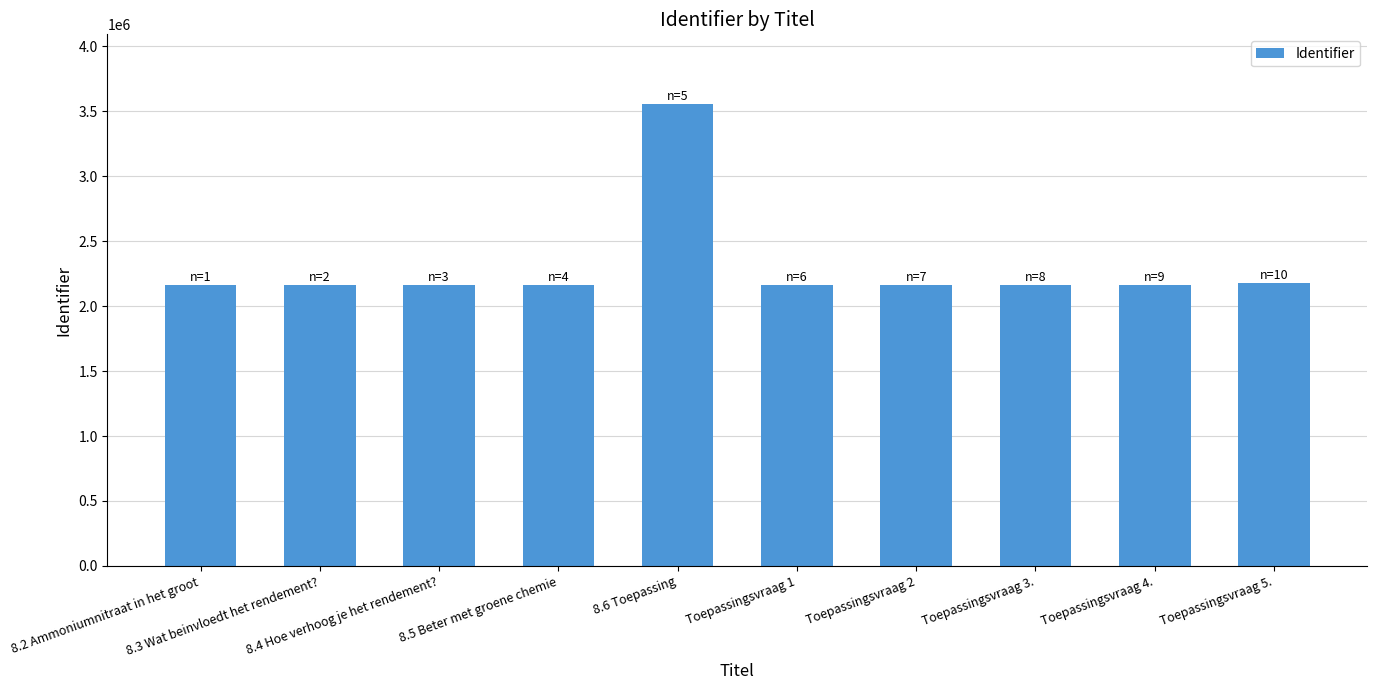

What is the approximate value at Toepassingsvraag 2, to the nearest 100?

2162800